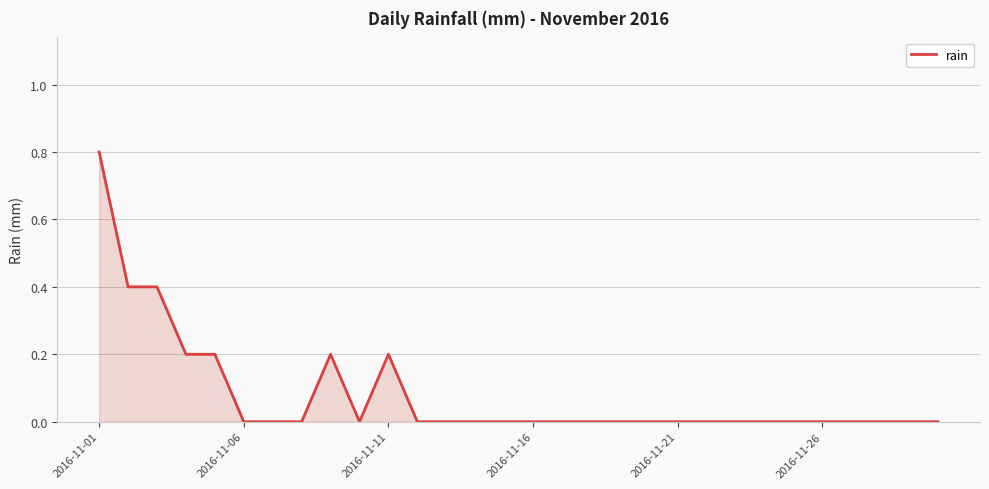

Does the chart have visible grid lines?

Yes